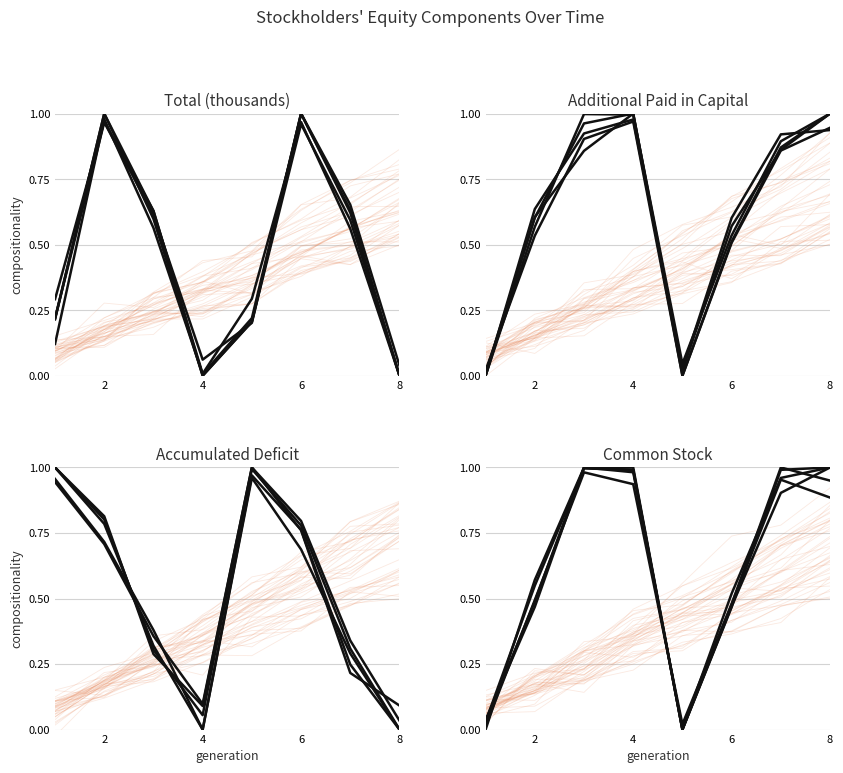

Is this an area chart (filled region under the line)?

No